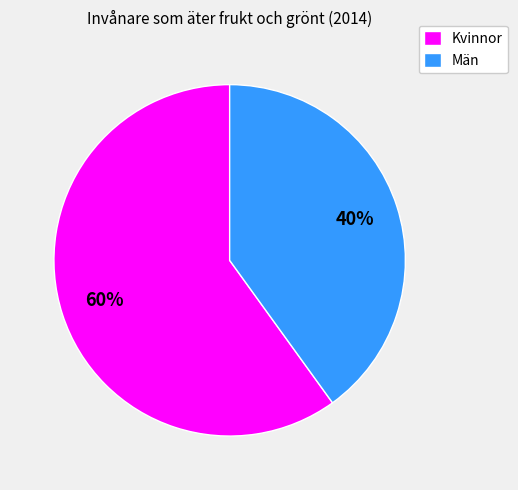

Combined, do Män and Kvinnor account for over 50%?

Yes